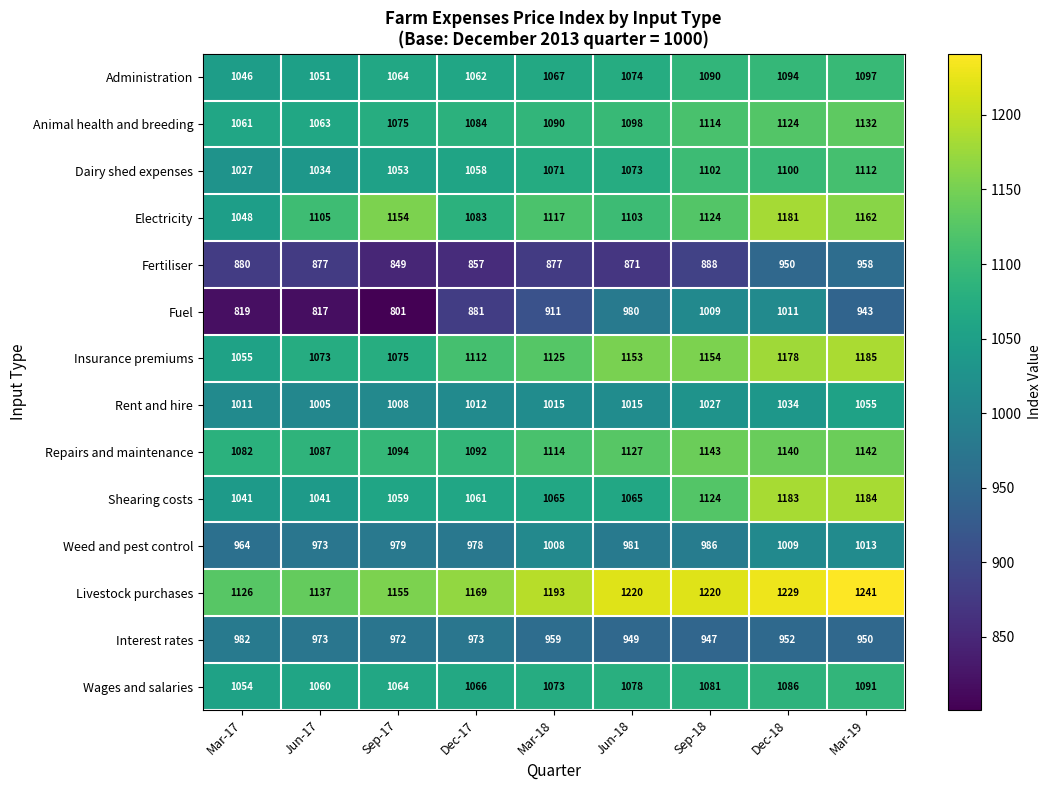

At which category does the chart reach its peak across all series?

Mar-19